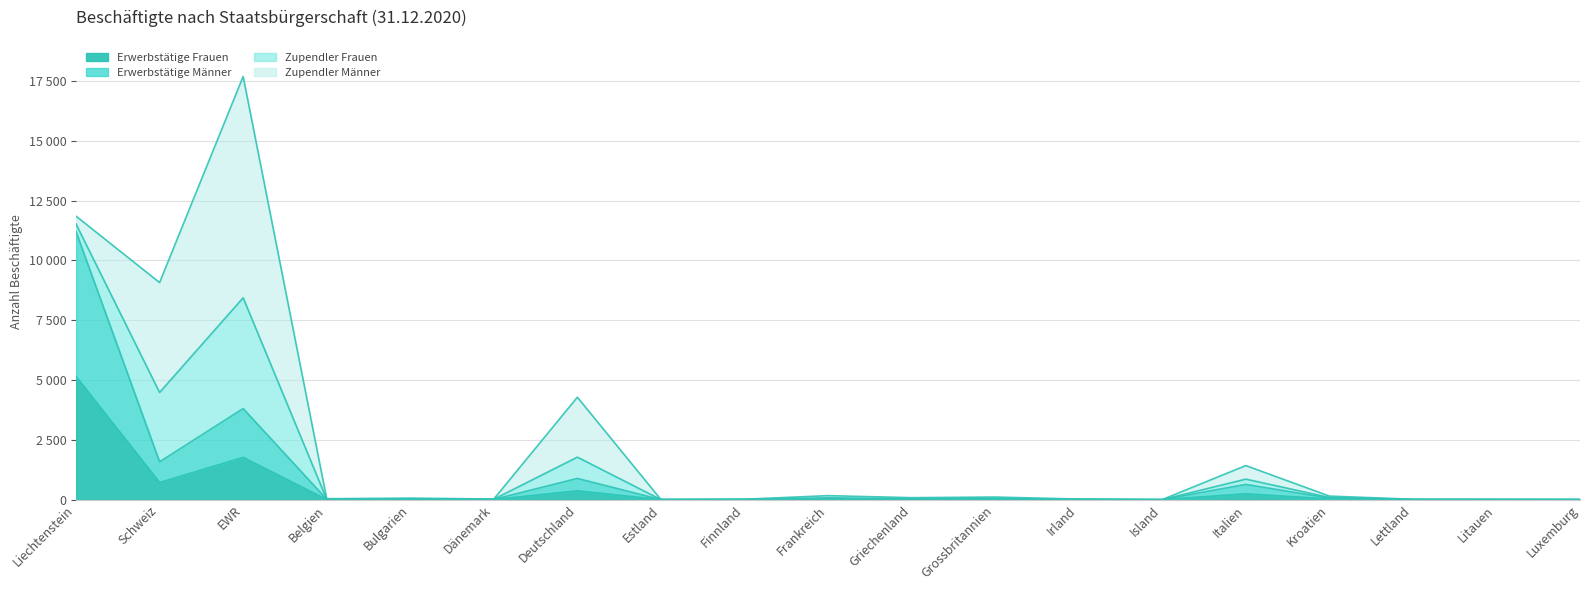

Which has a higher value, Dänemark or Estland?

Dänemark